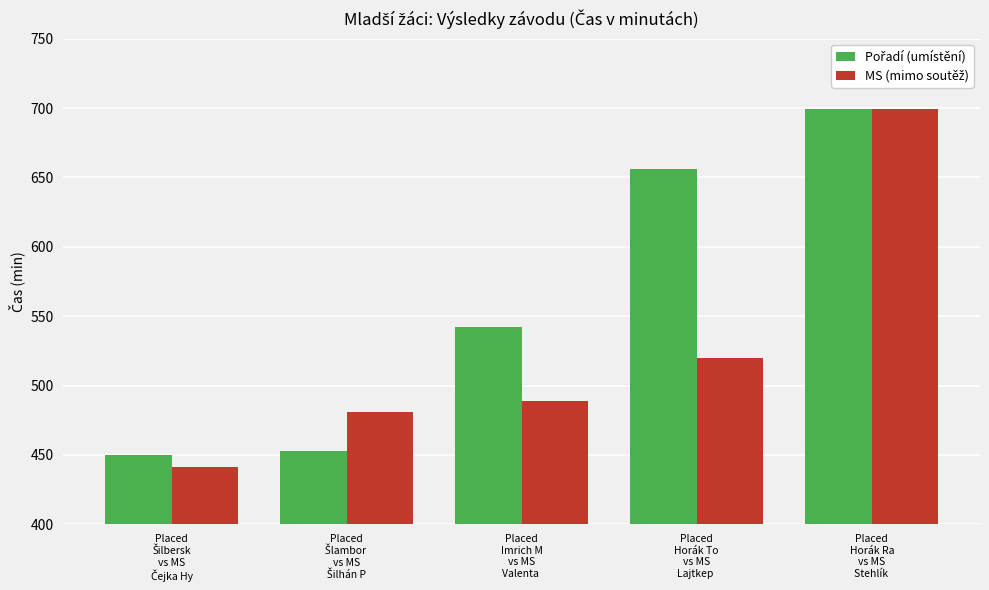

What is the spread (max minus min) of values at Placed
Horák To
vs MS
Lajtkep ?

136